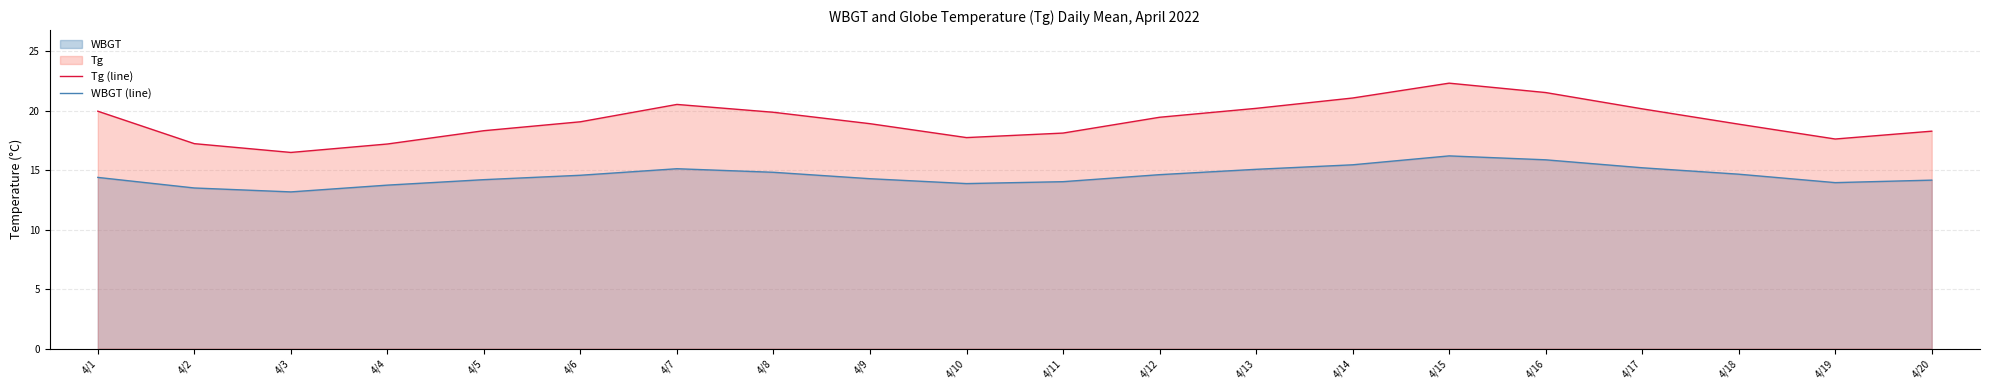

How many data points does each series have?

20